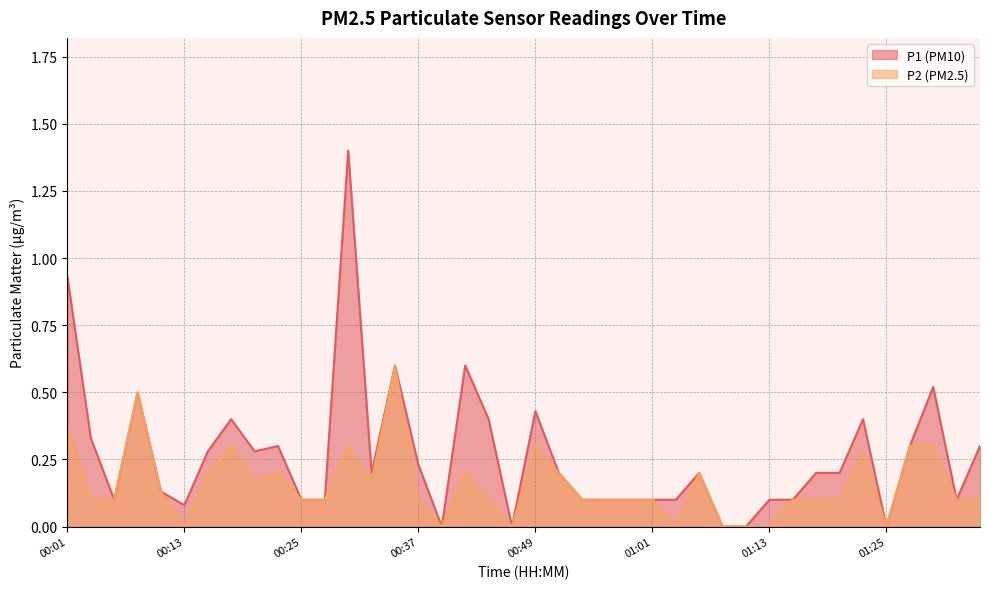

Which series has the largest total across all categories?

P1